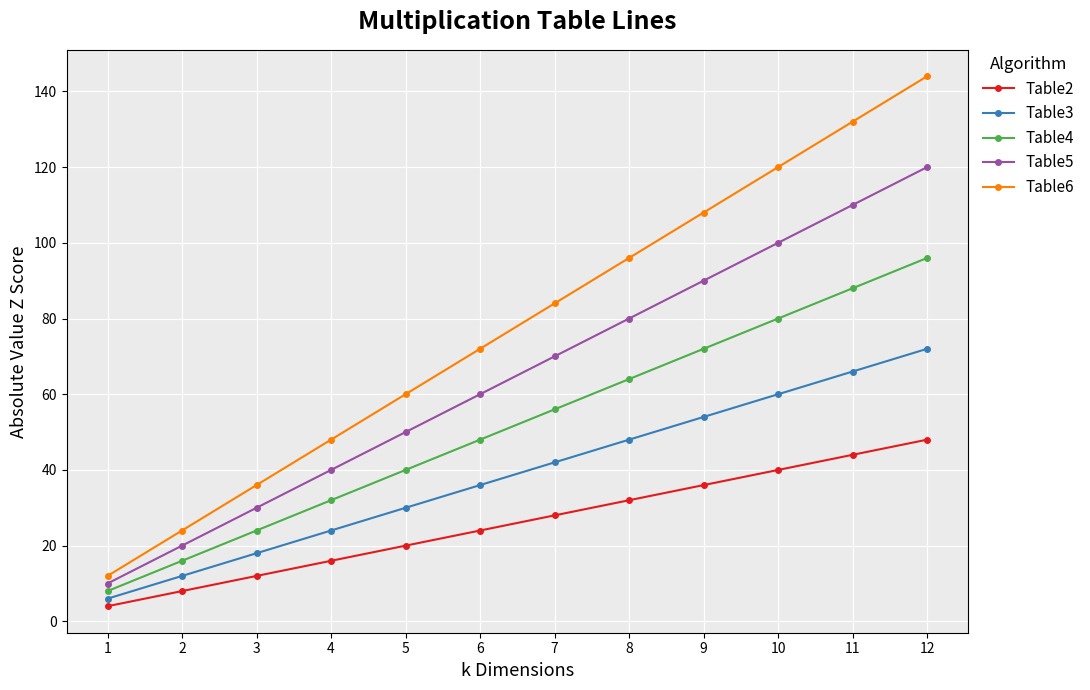

True or false: Table6 and Table2 intersect in this chart.

False